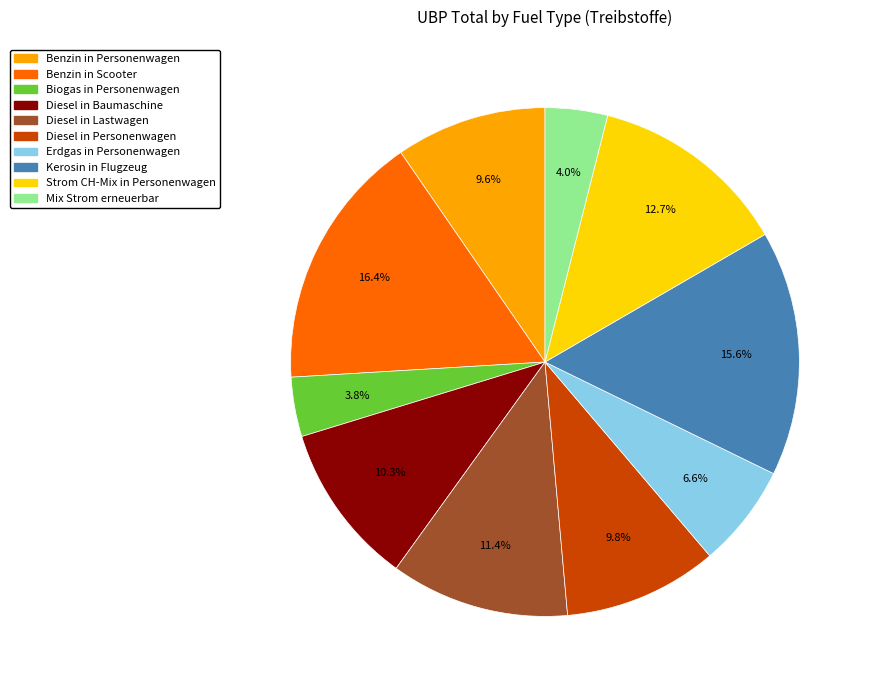

To the nearest percent, what is the average slice percentage?

10%